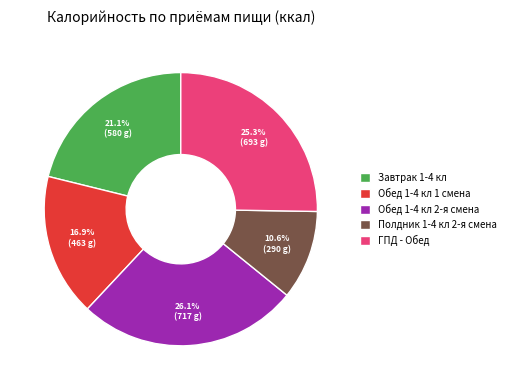

How much of the chart is everything except Полдник 1-4 кл 2-я смена?

89.4%